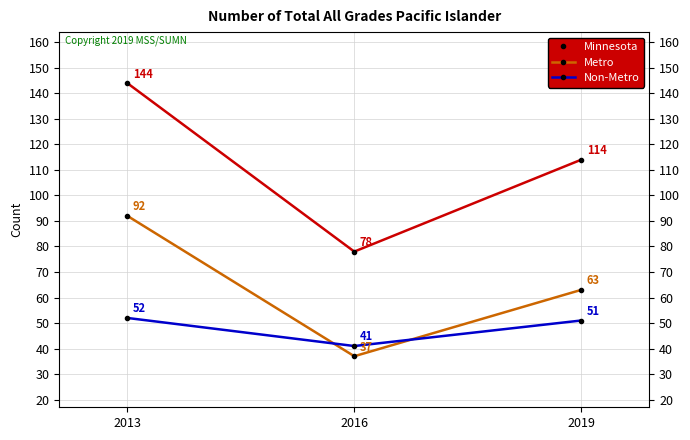

What is the minimum value for Non-Metro?

41